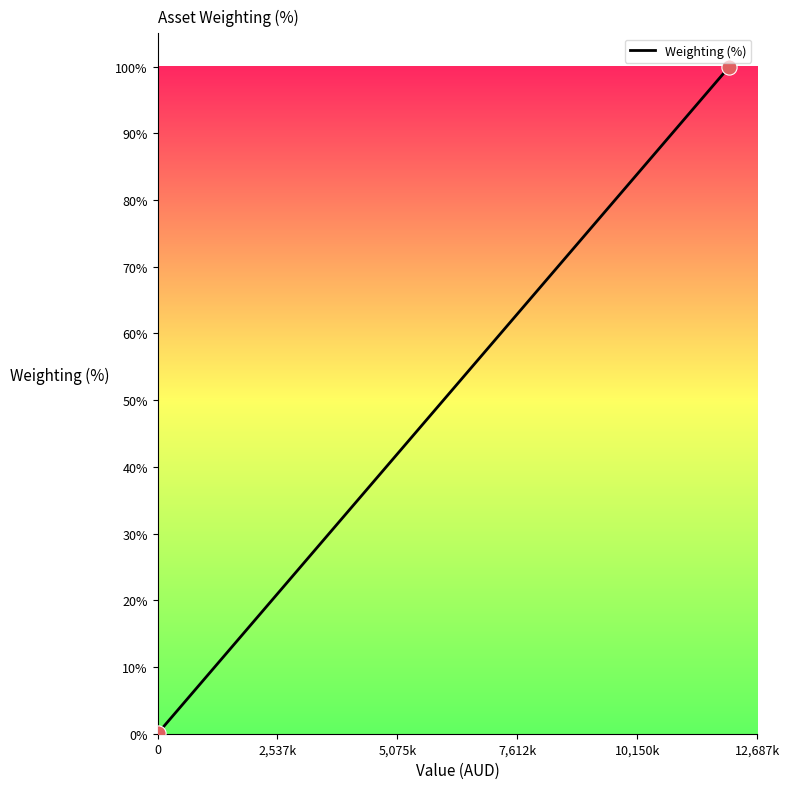

What is the range of Y values (max minus min)?

99.8